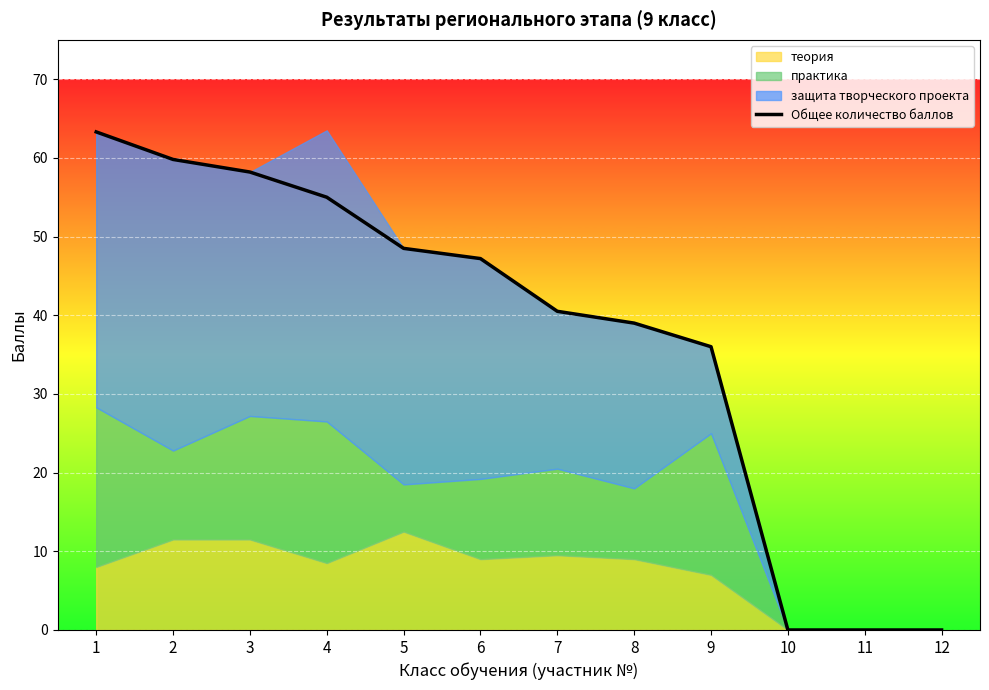

What is the change in value from 4 to 8?

-16.0